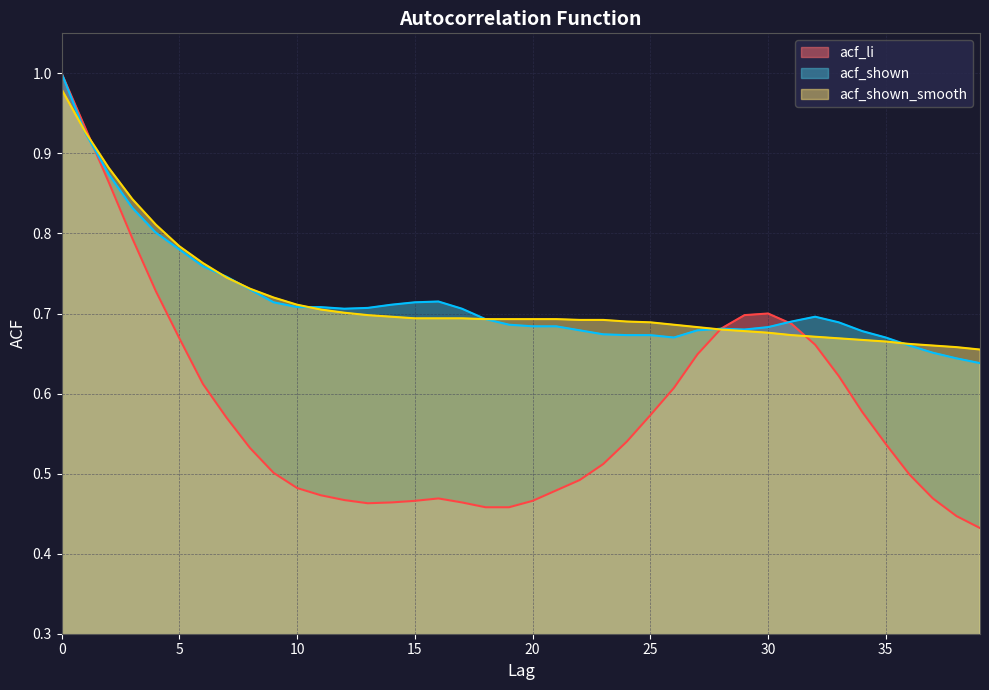

Count the number of categories in the chart.

40